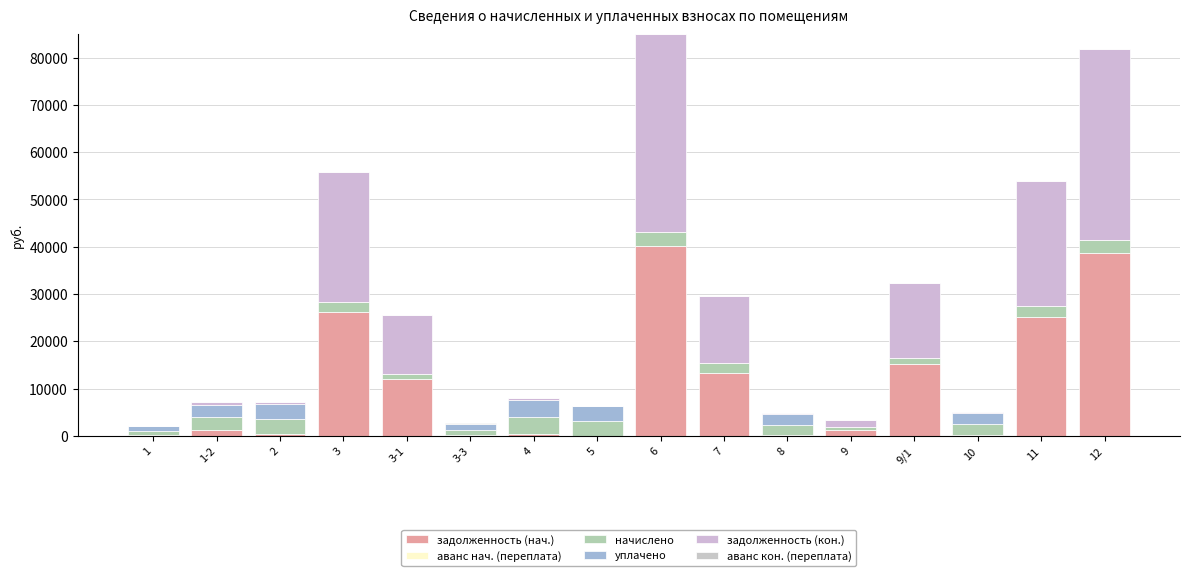

How many data points does each series have?

16